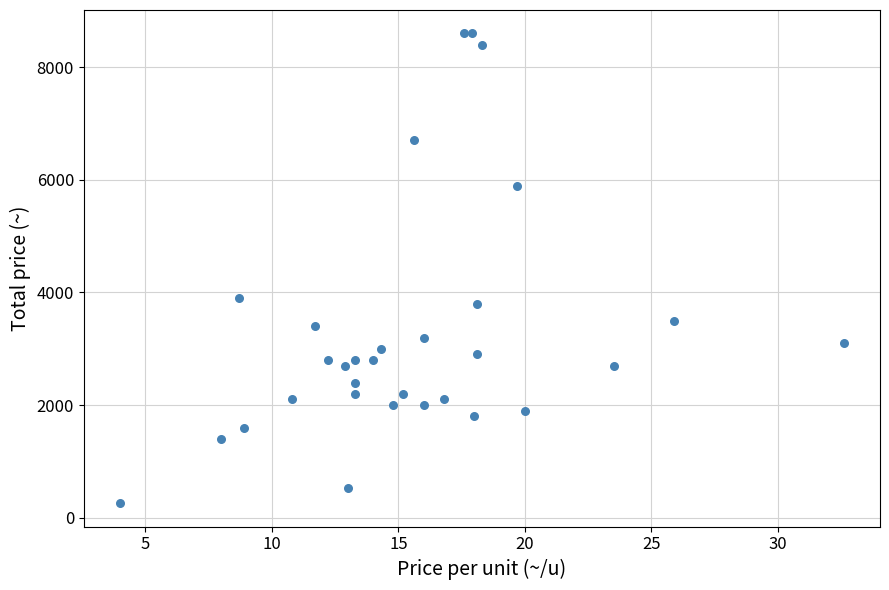

What Y value in the scatter plot is closest to 4430?

3900